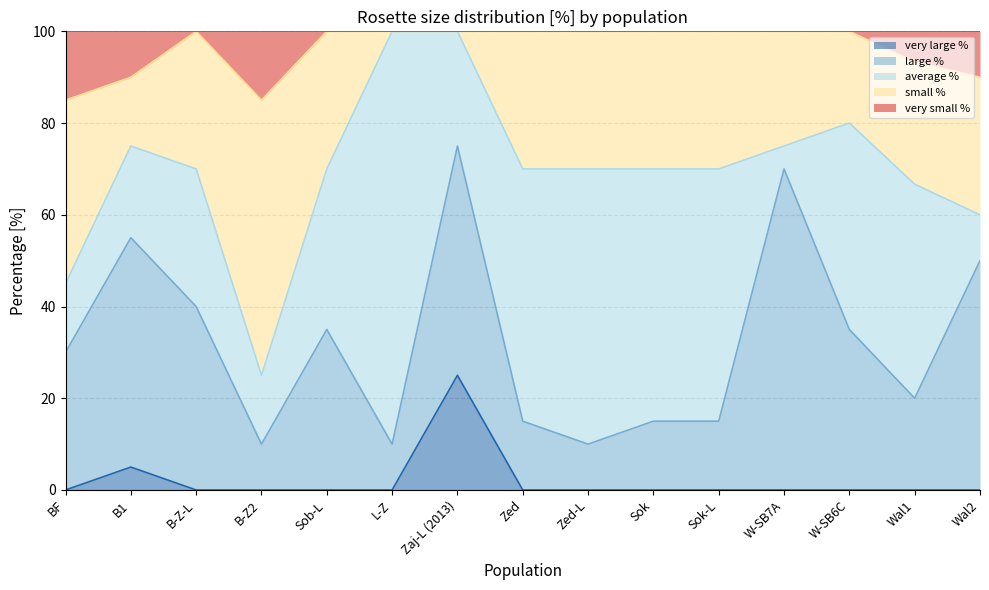

True or false: small % and very small % cross at least once.

False